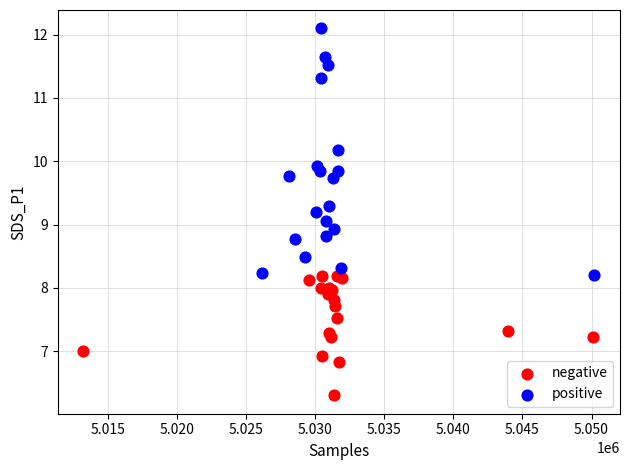

What are all the series names shown in the legend?

negative, positive